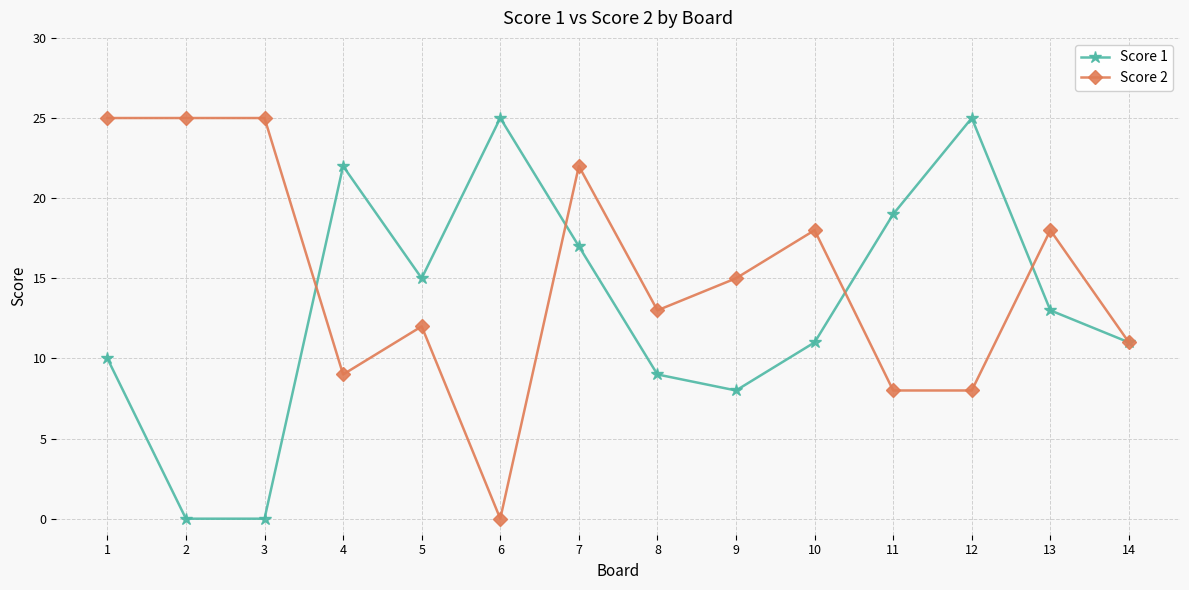

At which category does Score 1 reach its first local peak?

4